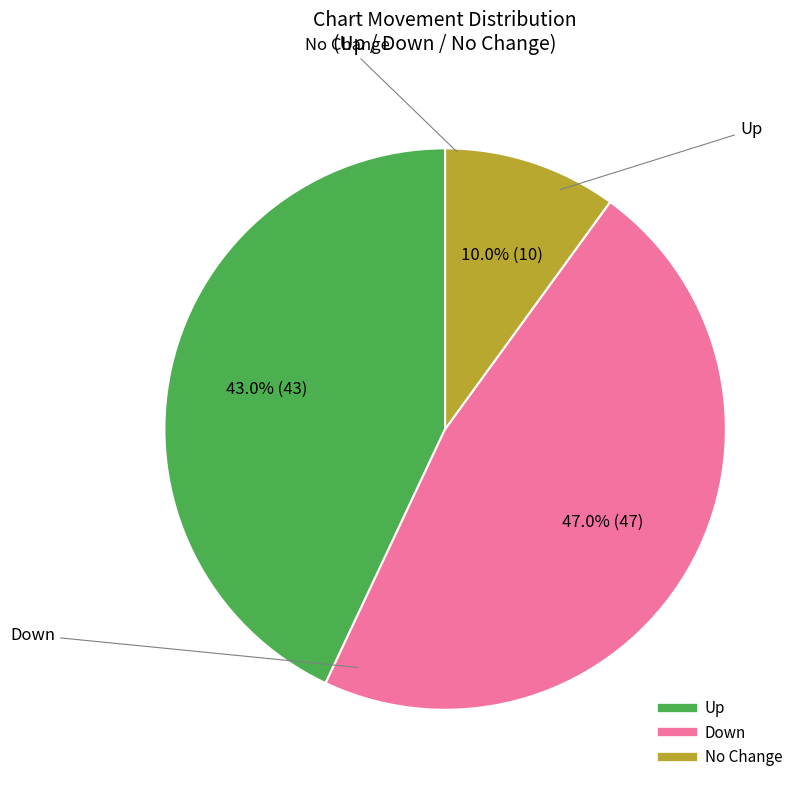

Does any single category account for the majority?

No